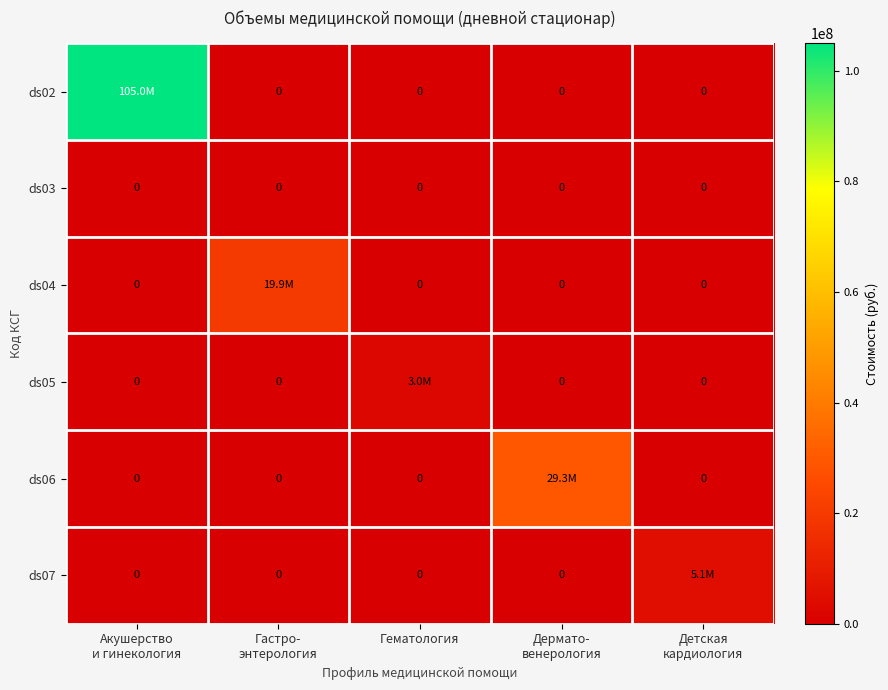

List the labels in order of ds07 value, smallest first.

Акушерство и гинекология, Гастро- энтерология, Гематология, Дермато- венерология, Детская кардиология